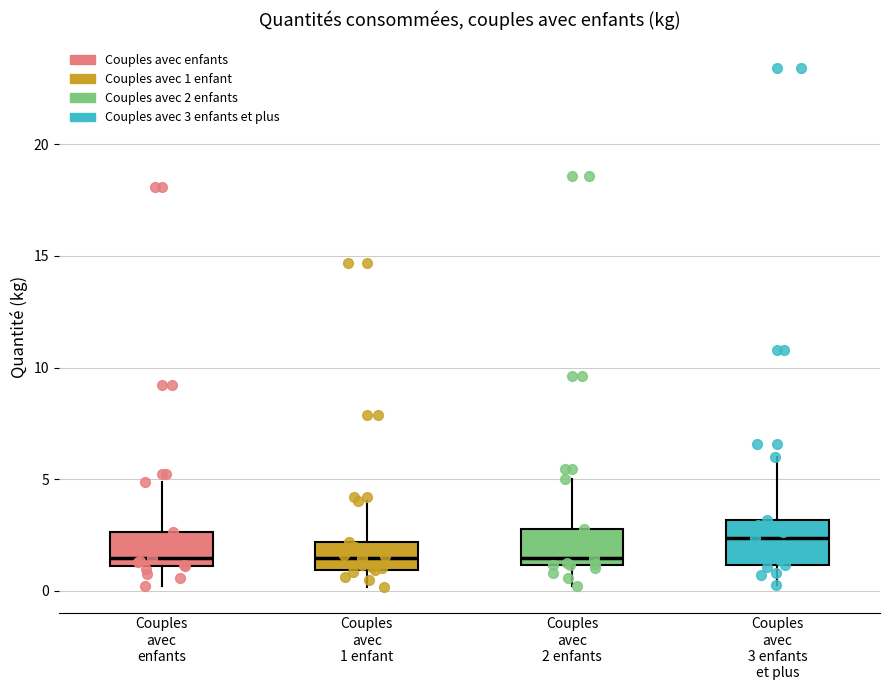

Reading left to right, read every box against the y-axis: the position of its median line, the range the box covers, and the ends of its whiskers. The values are not printed on the chart, so give them approximately, as read against the axis.

Couples avec enfants: median 1.5, box 1.0 to 2.5, whiskers 0.0 to 5.0
Couples avec 1 enfant: median 1.5, box 1.0 to 2.0, whiskers 0.0 to 4.0
Couples avec 2 enfants: median 1.5, box 1.0 to 3.0, whiskers 0.0 to 5.0
Couples avec 3 enfants et plus: median 2.5, box 1.0 to 3.0, whiskers 0.0 to 6.0